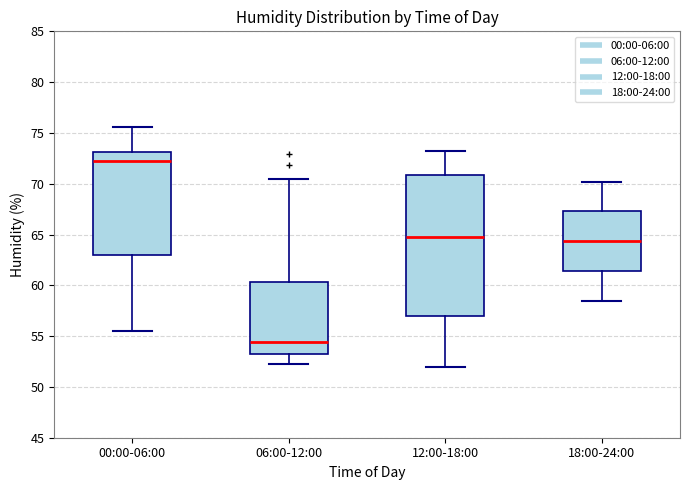

Reading left to right, read every box against the y-axis: the position of its median line, the range the box covers, and the ends of its whiskers. The values are not printed on the chart, so give them approximately, as read against the axis.

00:00-06:00: median 72.5, box 63.0 to 73.0, whiskers 55.5 to 75.5
06:00-12:00: median 54.5, box 53.5 to 60.5, whiskers 52.5 to 70.5
12:00-18:00: median 65.0, box 57.0 to 71.0, whiskers 52.0 to 73.0
18:00-24:00: median 64.5, box 61.5 to 67.5, whiskers 58.5 to 70.0